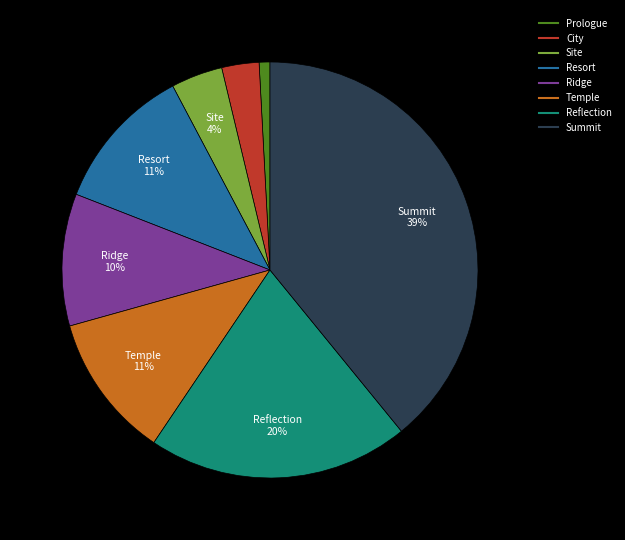

Which slice is the smallest?

Prologue